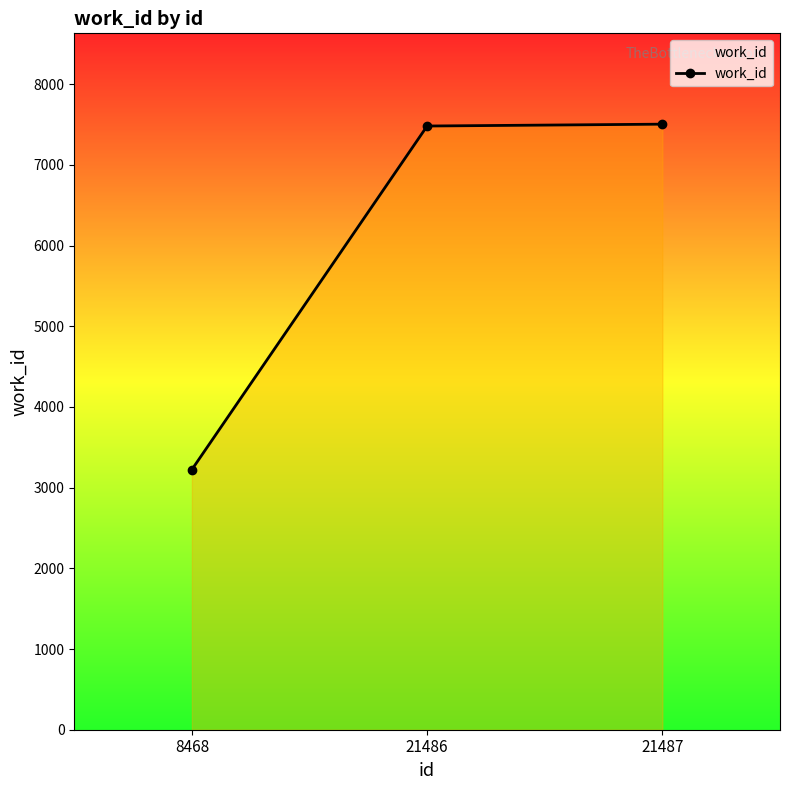

Approximately how many times larger is the value at 21487 compared to 21486?

1.0